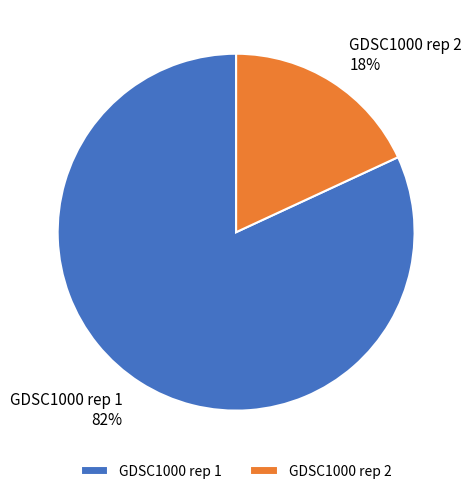

Does GDSC1000 rep 2 represent more than half of the total?

No